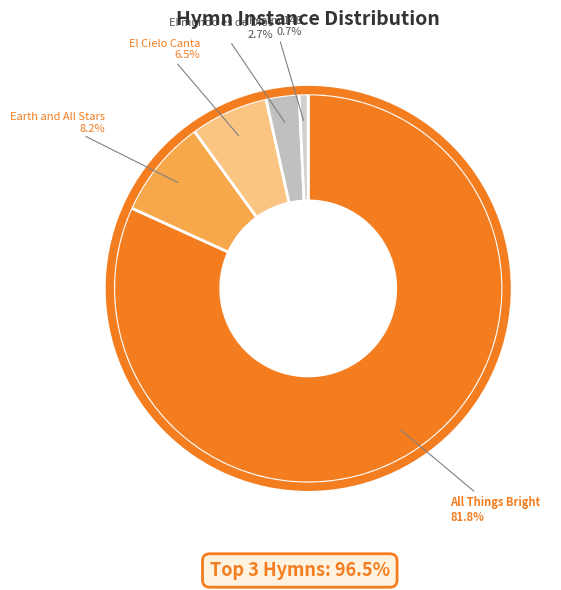

How many slices are in this pie chart?

5